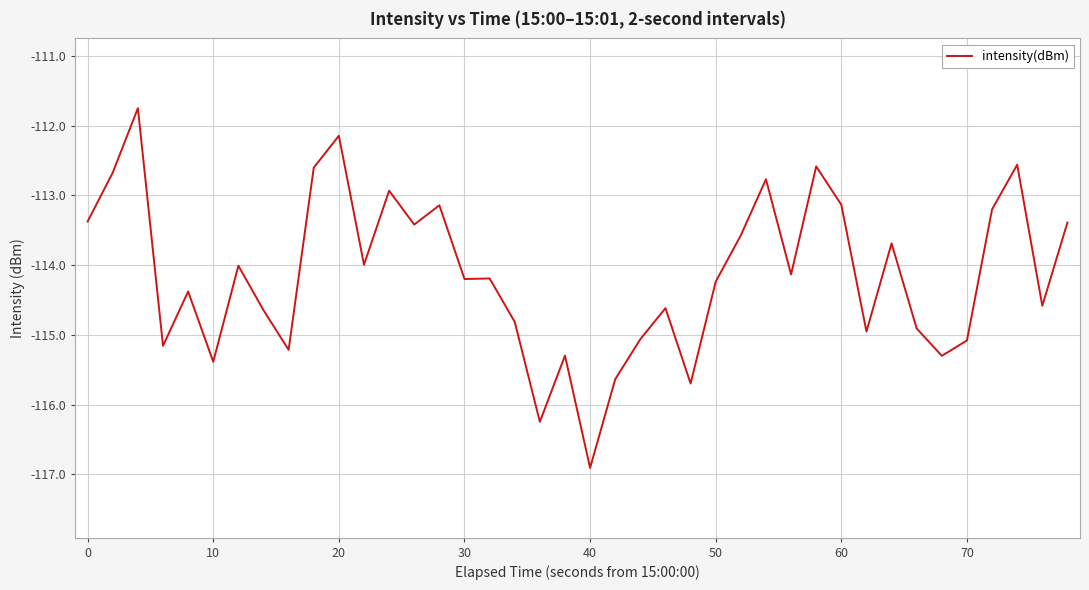

What is the maximum value shown in the chart?

-111.7